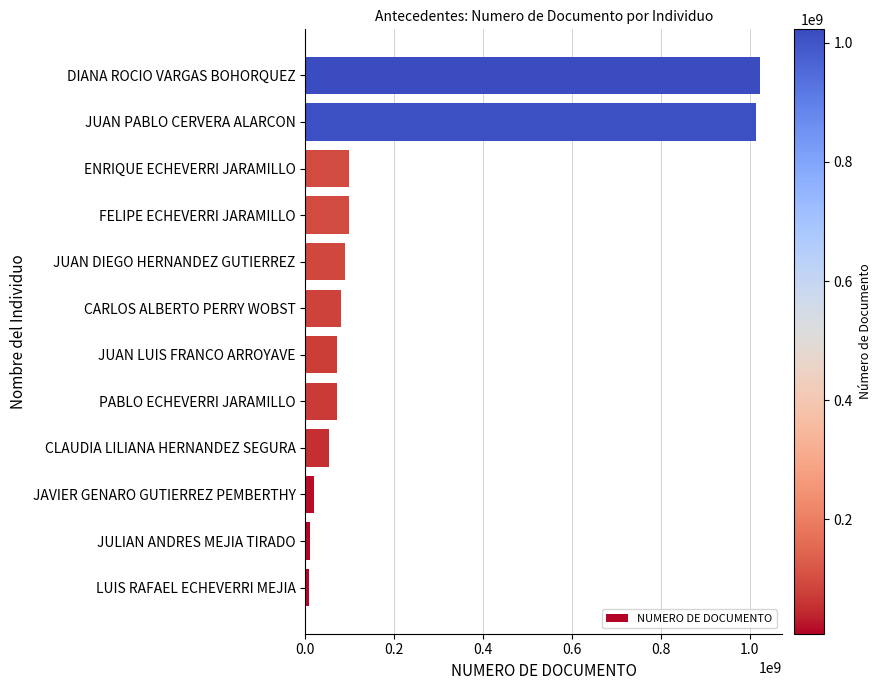

What is the change in value from JUAN DIEGO HERNANDEZ GUTIERREZ to JUAN PABLO CERVERA ALARCON?

+925289581